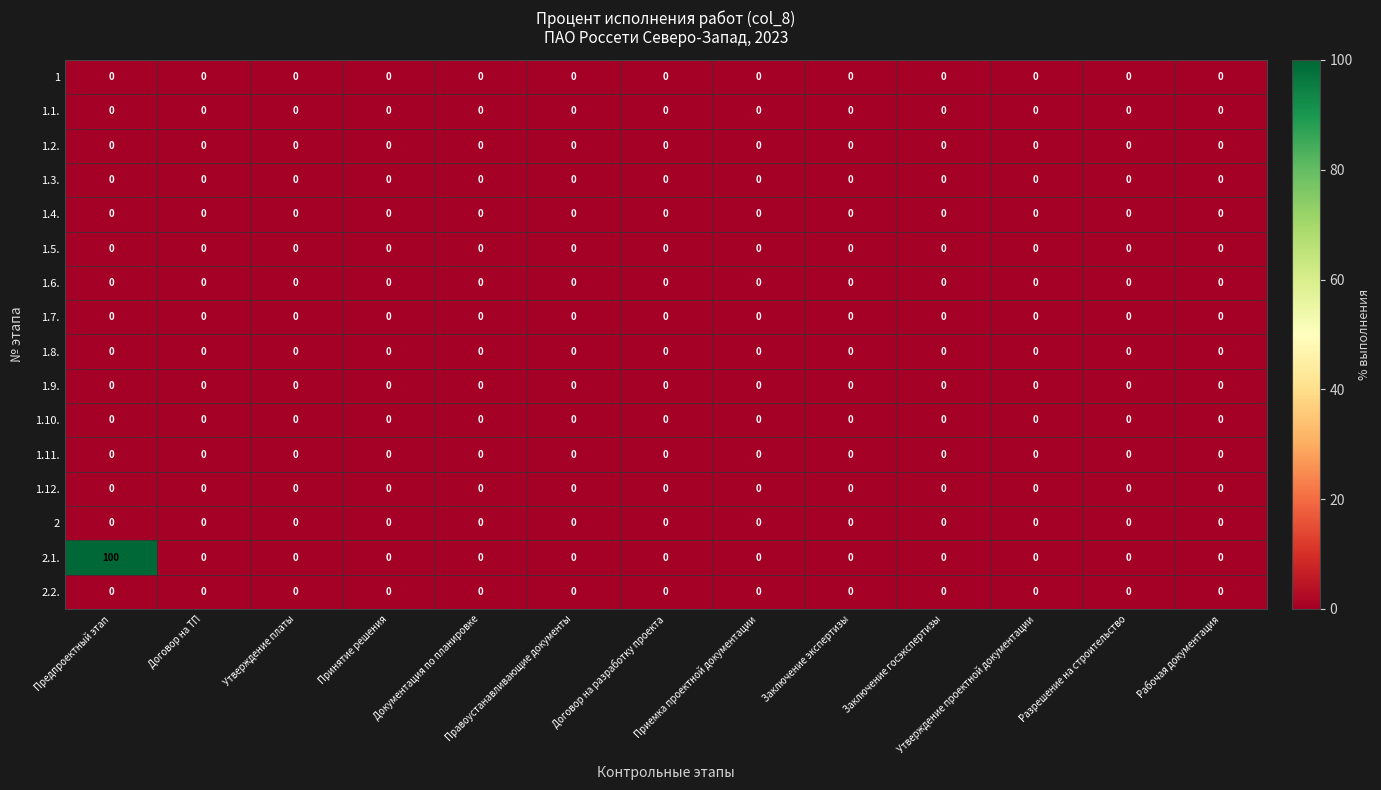

True or false: 1.5. has a value of 0 at Правоустанавливающие документы.

True